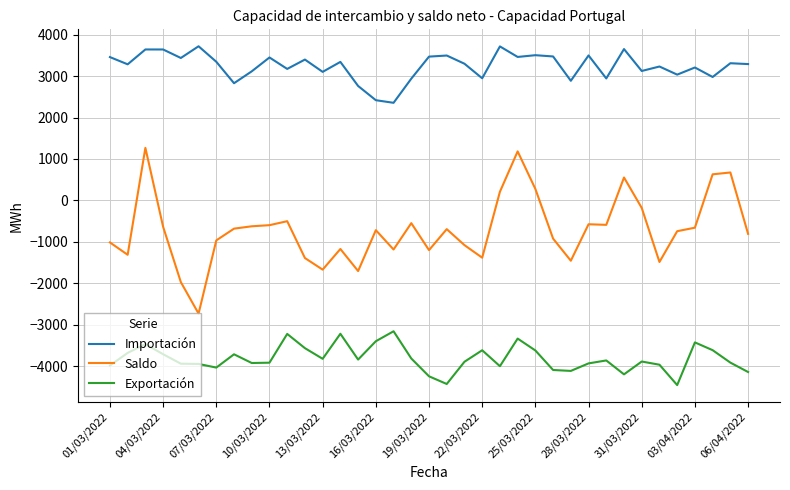

Which series has the largest range (max minus min)?

Saldo